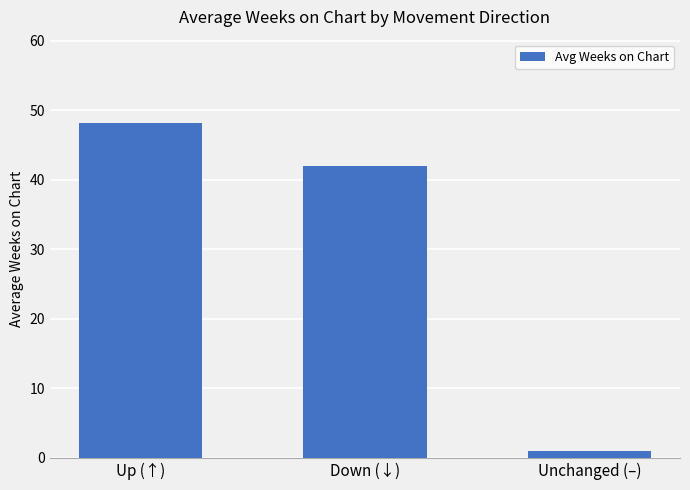

What is the maximum value shown in the chart?

48.1